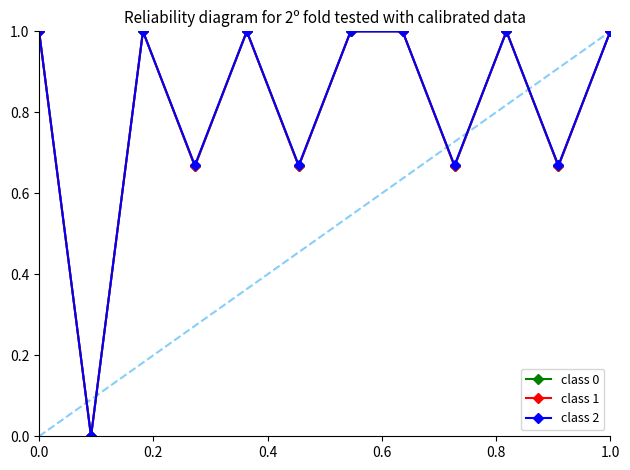

What is the value of the class 2 point at the 3rd from the left?

1.0